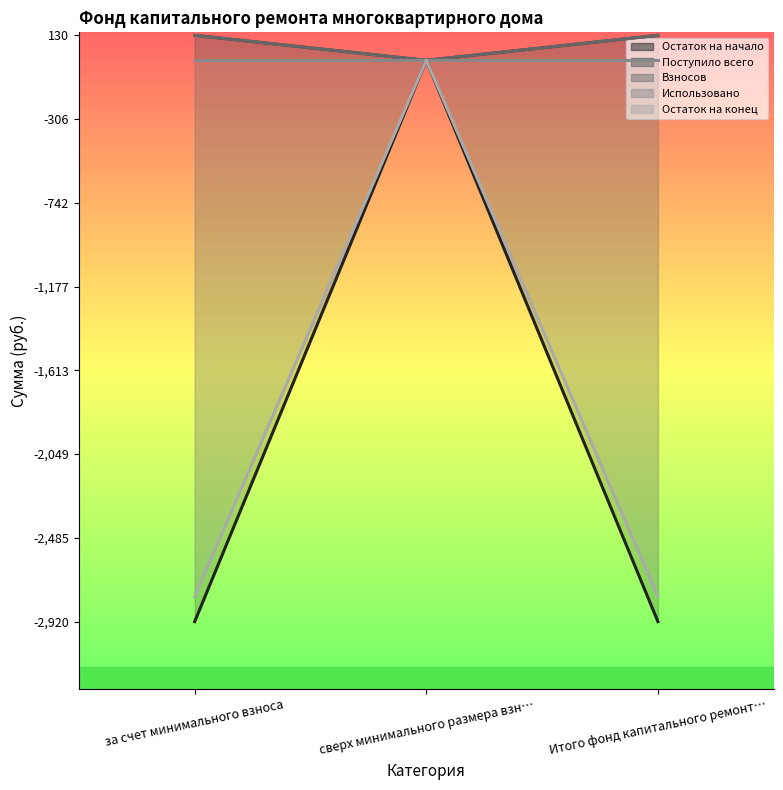

What is the minimum value shown in the chart?

-2920.4